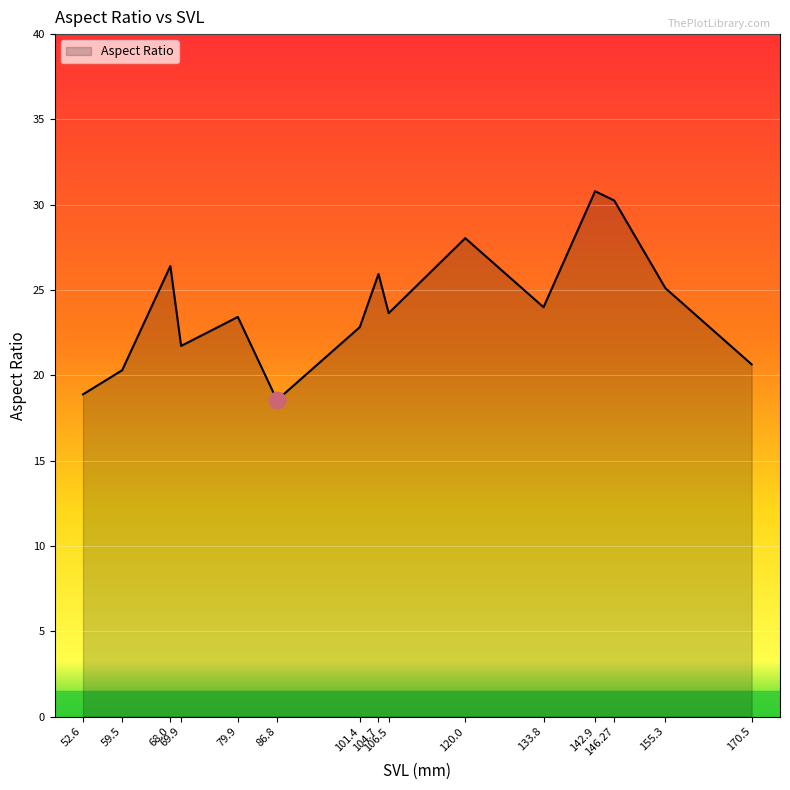

What is the difference between the values at 79.9 and 146.27?

6.8